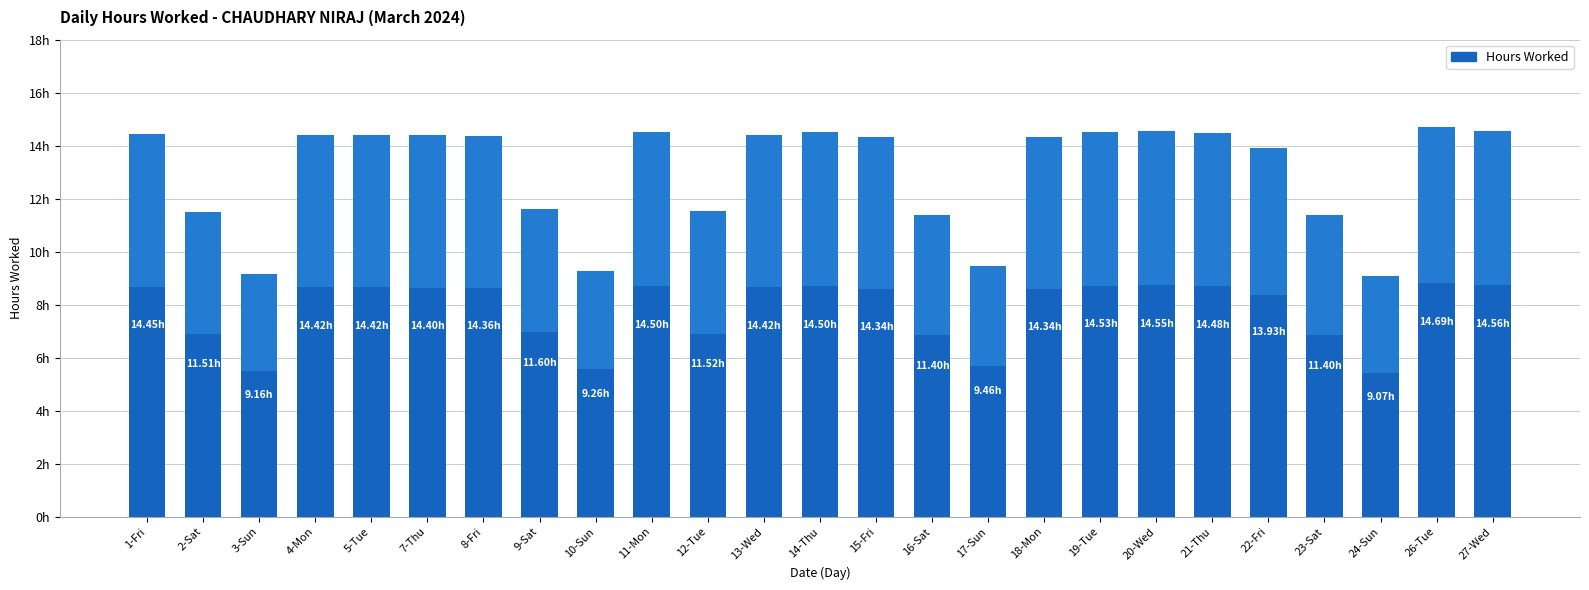

List the labels in order of value, smallest first.

24-Sun, 3-Sun, 10-Sun, 17-Sun, 16-Sat, 23-Sat, 2-Sat, 12-Tue, 9-Sat, 22-Fri, 15-Fri, 18-Mon, 8-Fri, 7-Thu, 4-Mon, 5-Tue, 13-Wed, 1-Fri, 21-Thu, 11-Mon, 14-Thu, 19-Tue, 20-Wed, 27-Wed, 26-Tue